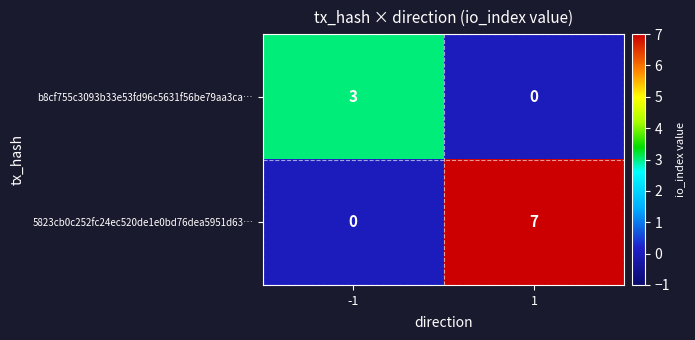

At how many categories does at least one series exceed 6?

1